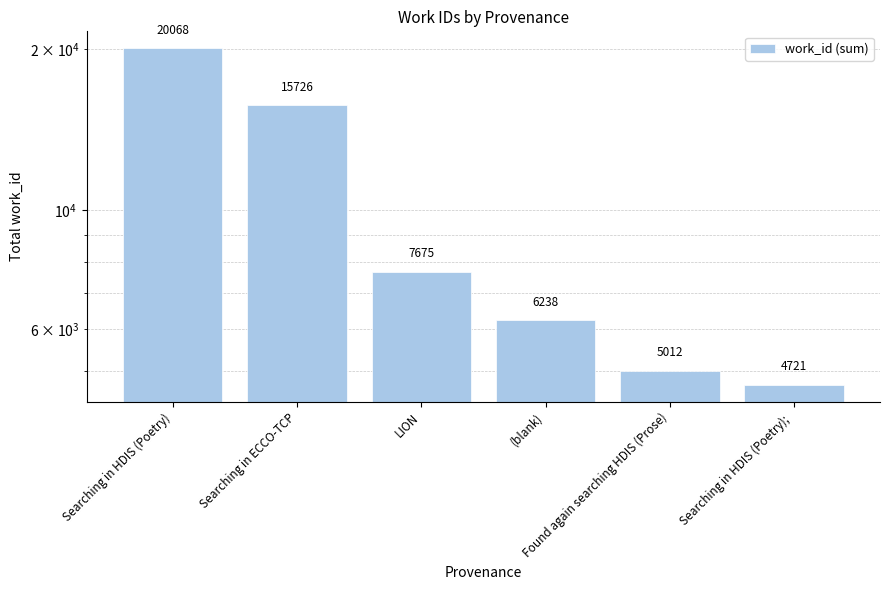

What is the difference between the second highest and second lowest values?

10714